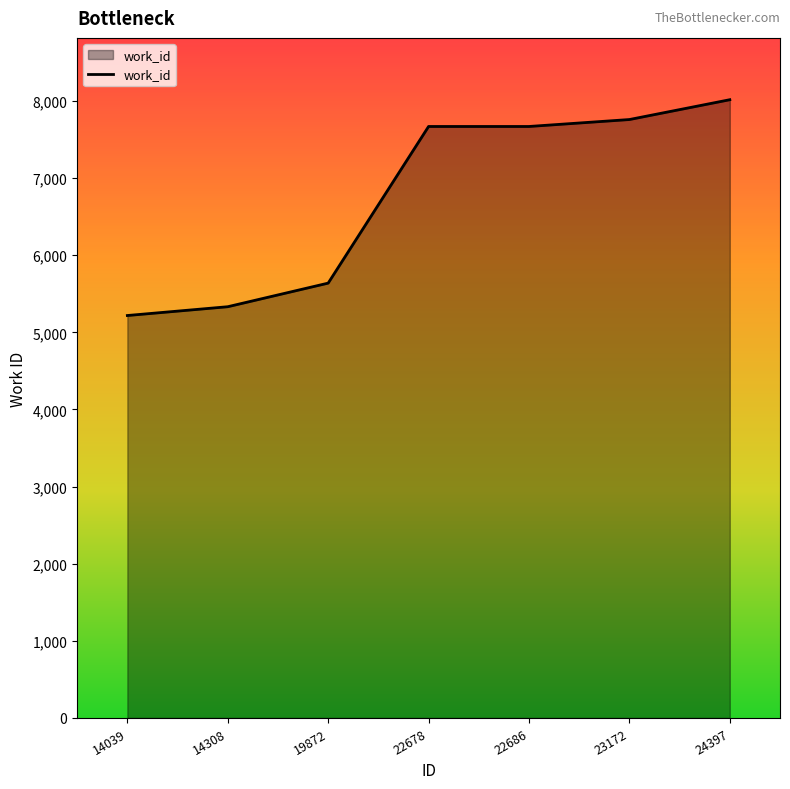

At which category does the chart reach its peak across all series?

24397